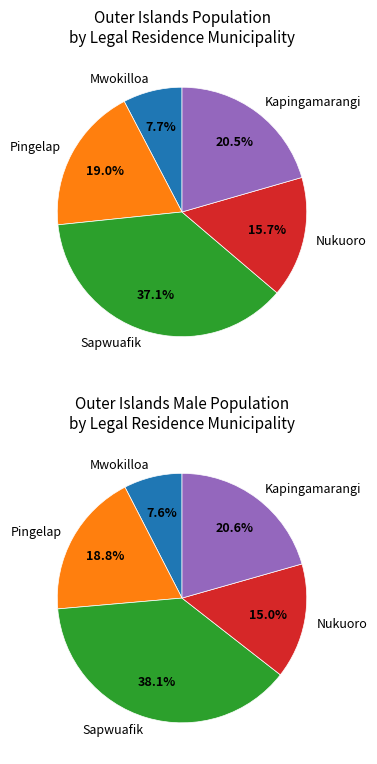

Which slice is the largest?

Sapwuafik